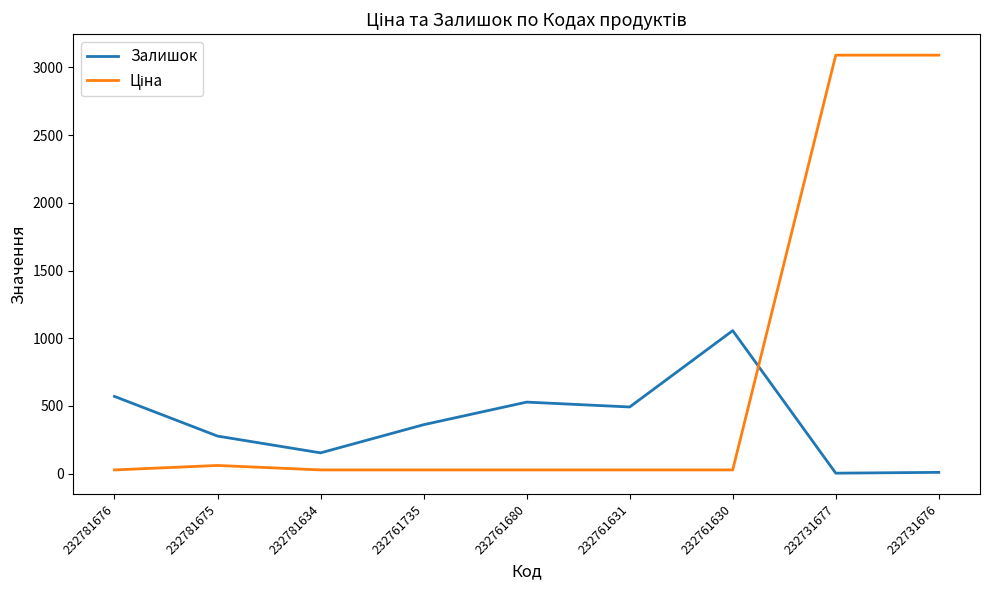

What is the difference between the maximum and minimum values in the Залишок series?

1053.0